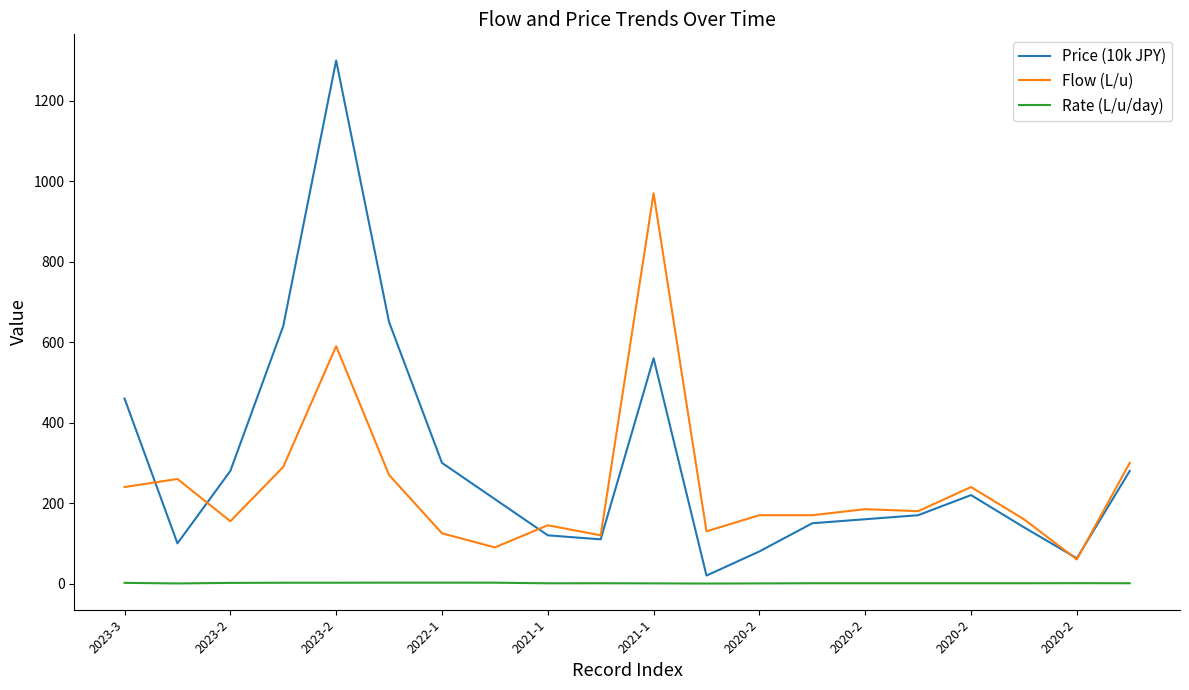

List the series in order of their overall mean, highest first.

Price (10k JPY), Flow (L/u), Rate (L/u/day)